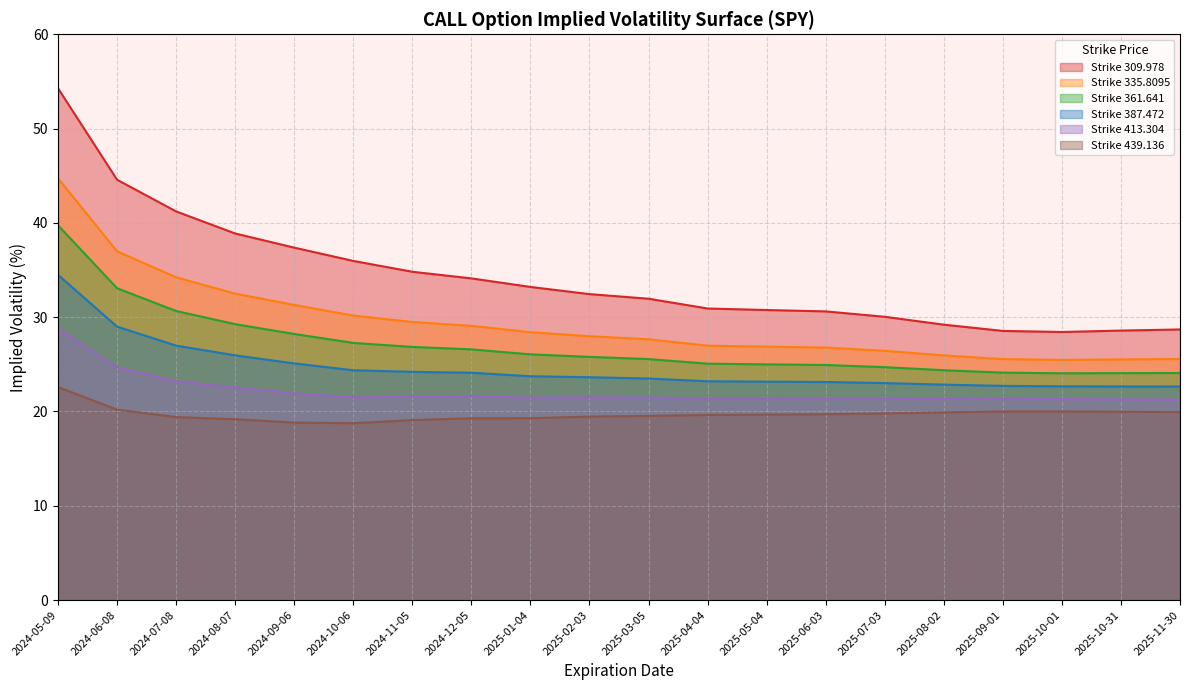

Which category has the highest value across all series?

2024-05-09